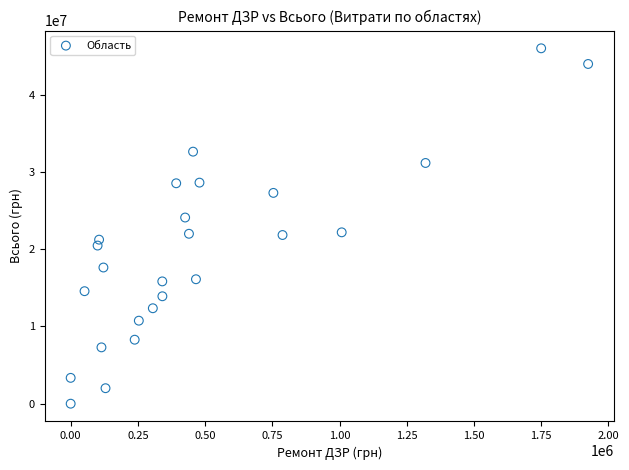

What is the range of Y values (max minus min)?

46038760